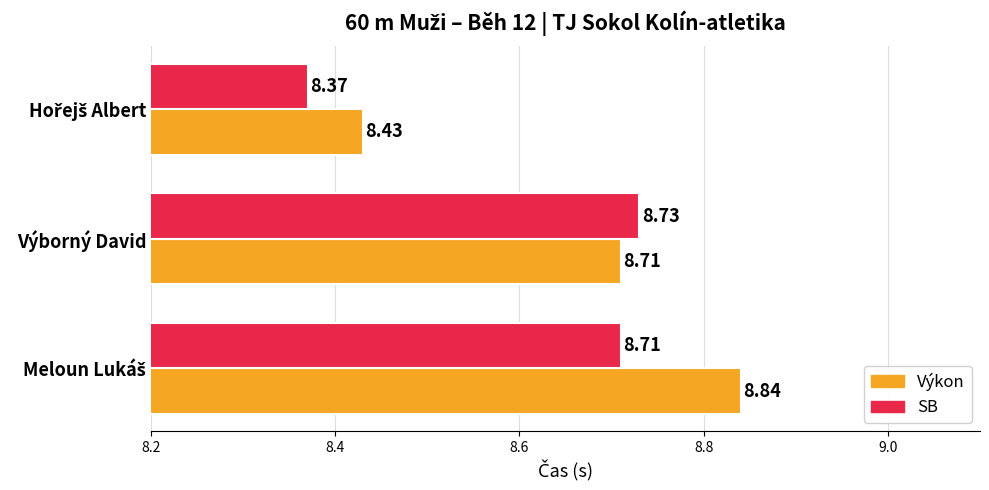

At how many categories does at least one series exceed 8?

3